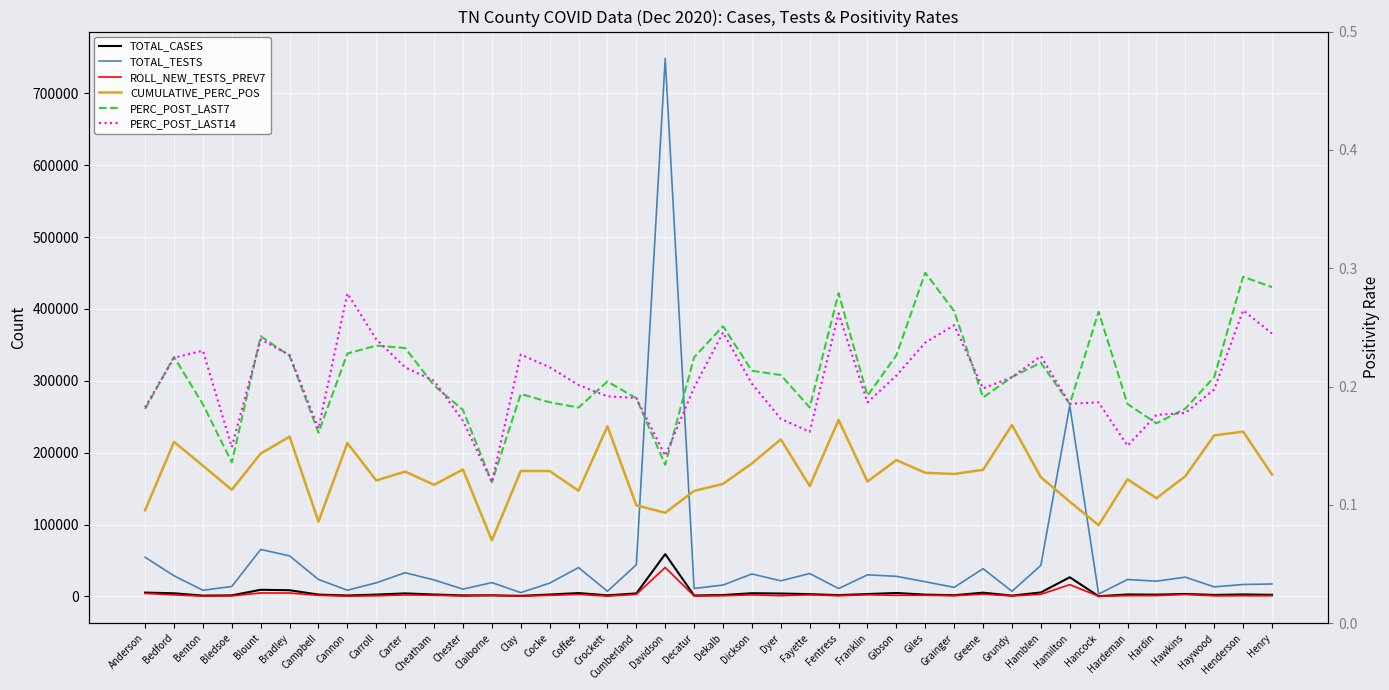

Which has a higher value, Carter or Dekalb?

Carter